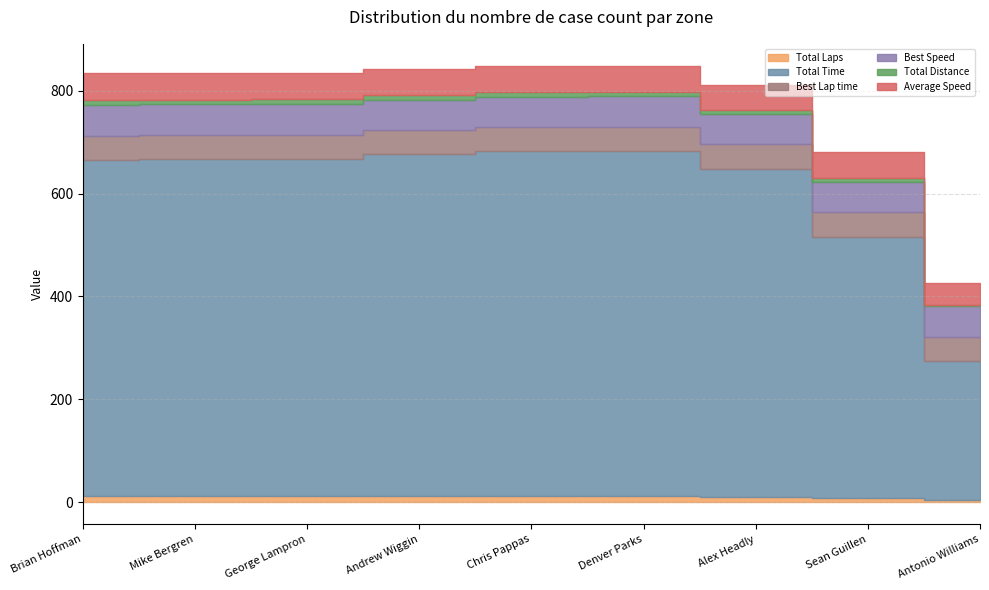

Rank the series at Mike Bergren from highest to lowest value.

Total Time, Best Speed, Average Speed, Best Lap time, Total Laps, Total Distance